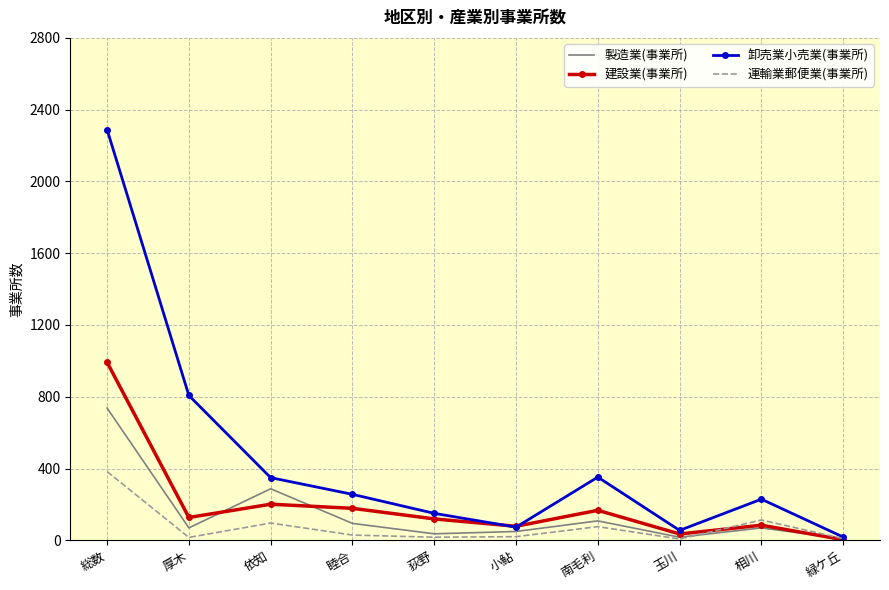

At which category does 運輸業郵便業(事業所) reach its first local valley?

厚木